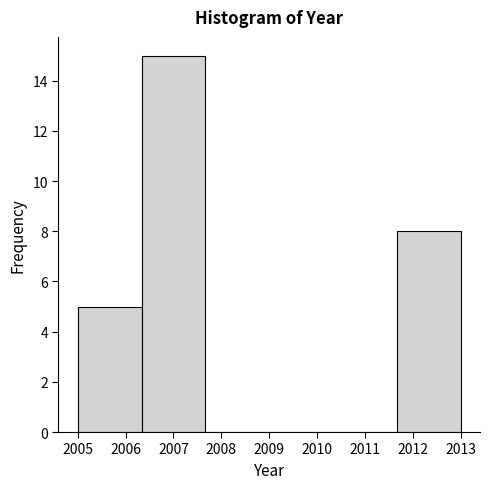

Reading left to right, transcribe this chart: for each bar, give the range it covers on the x-axis and its height. Neither the bar edges nor the heights are printed on the chart, so give them approximately, as read against the axes.

2005.0 to 2006.3: 5
2006.3 to 2007.7: 15
2007.7 to 2009.0: 0
2009.0 to 2010.3: 0
2010.3 to 2011.7: 0
2011.7 to 2013.0: 8